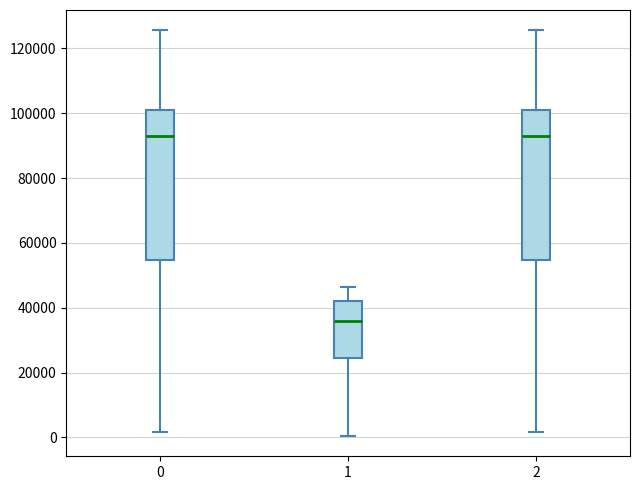

Where does the upper whisker of the box at x = 0 end on the y-axis? The values are not printed on the chart, so give them approximately, as read against the axis.

126000